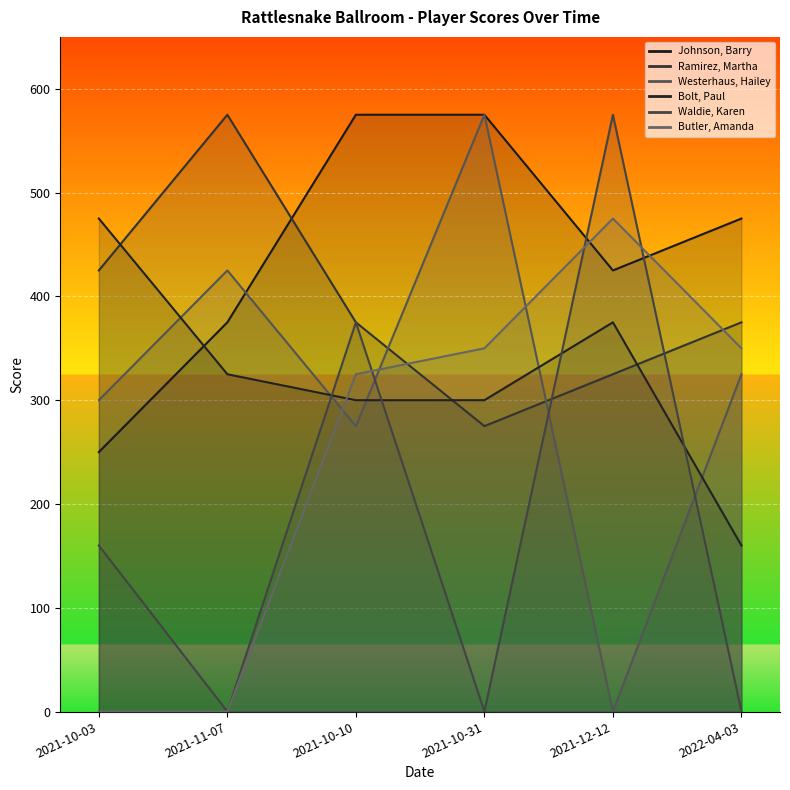

What position from the right is 2022-04-03?

1